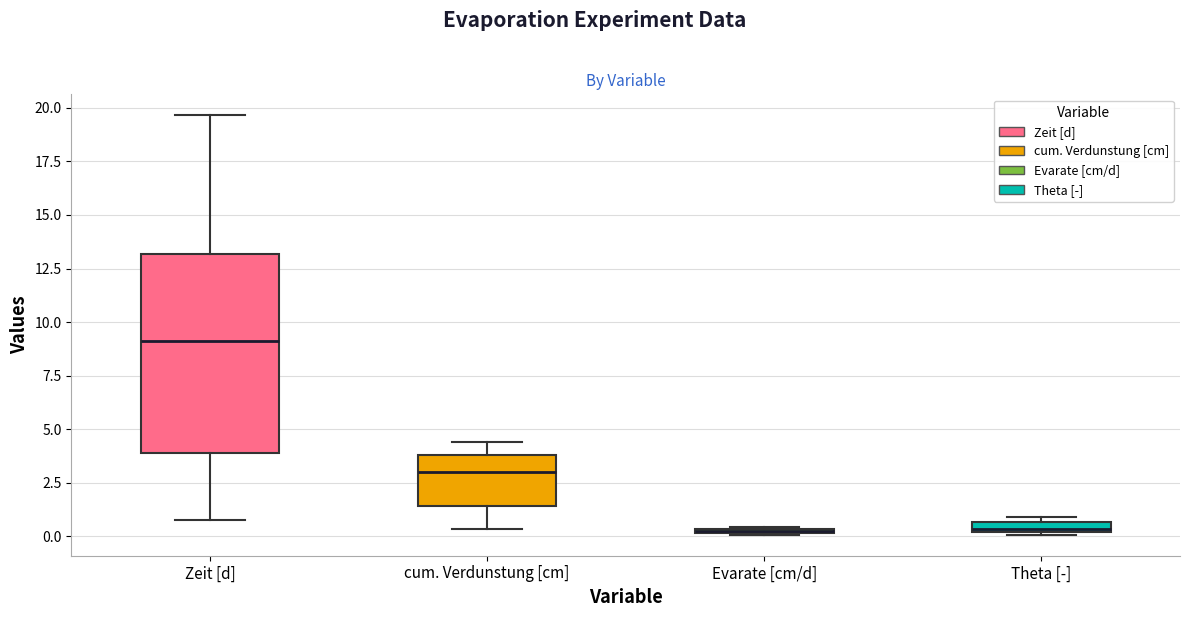

Where does the upper whisker of the box for Zeit [d] end on the y-axis? The values are not printed on the chart, so give them approximately, as read against the axis.

19.5